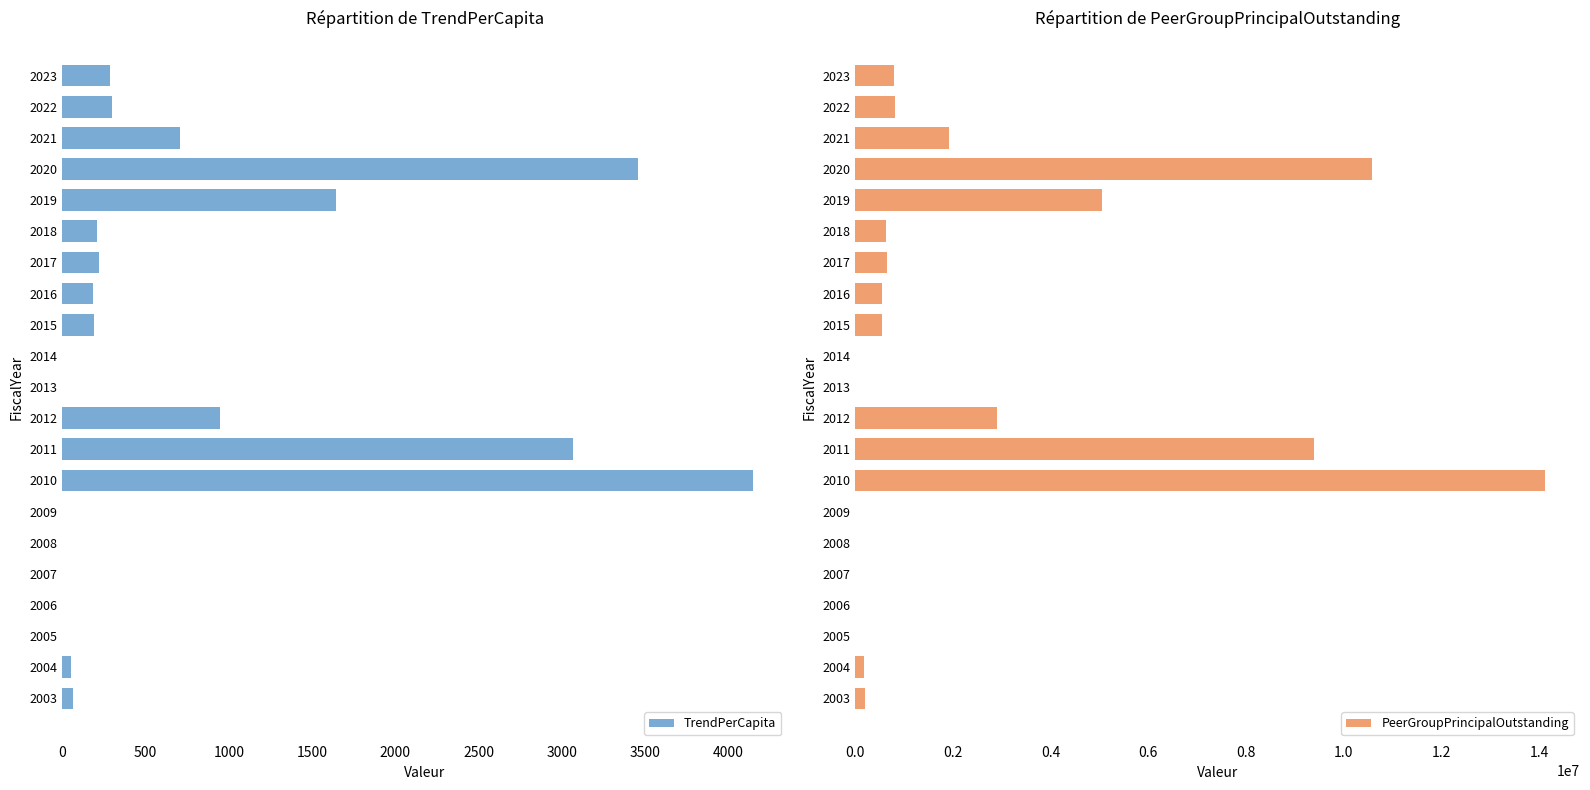

At which label is TrendPerCapita closest to 2074?

2019